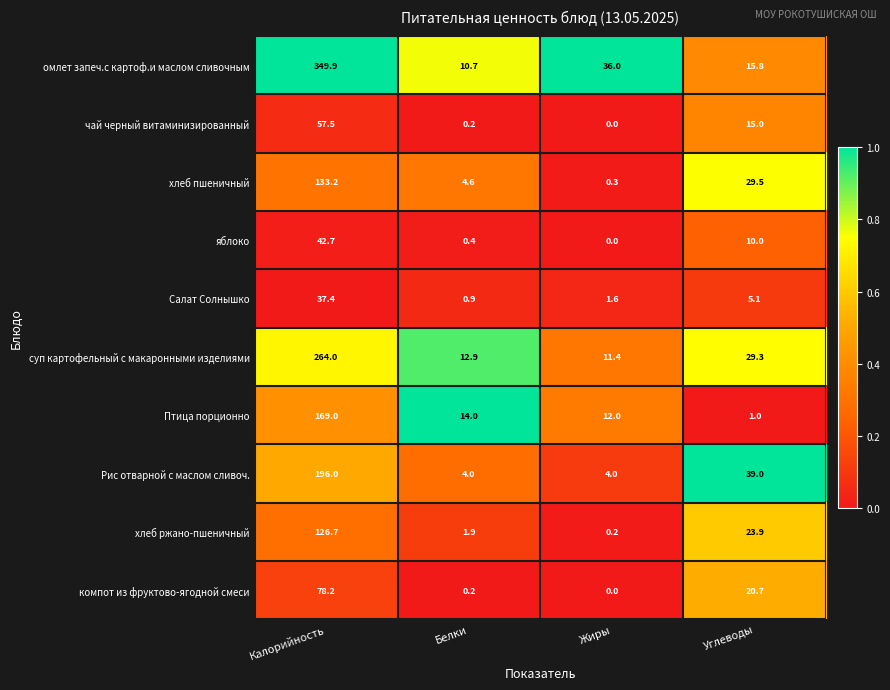

What is the difference between the second highest and minimum values in the суп картофельный с макаронными изделиями series?

17.9